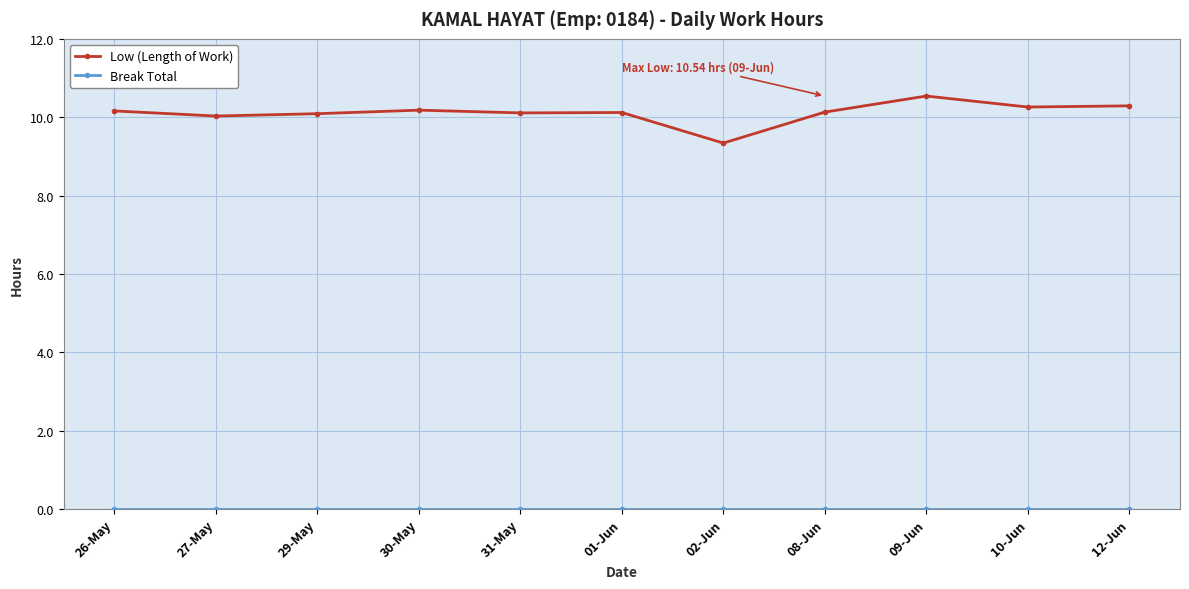

The value of Low (Length of Work) at 09-Jun is 10.5. True or false?

True